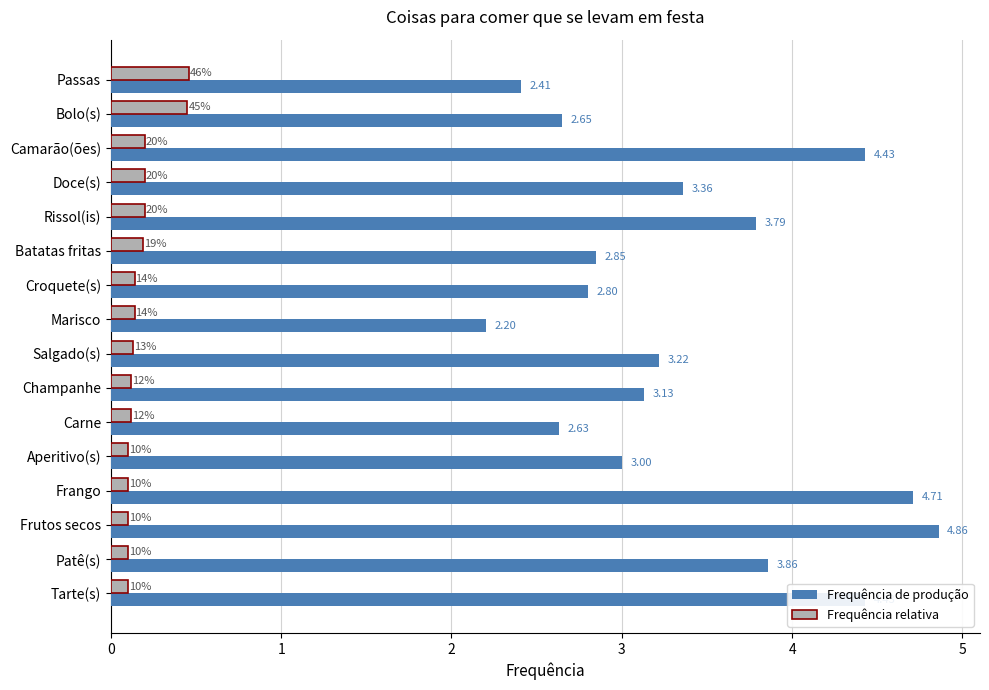

Rank the series by their average value, from lowest to highest.

Frequência relativa, Frequência de produção